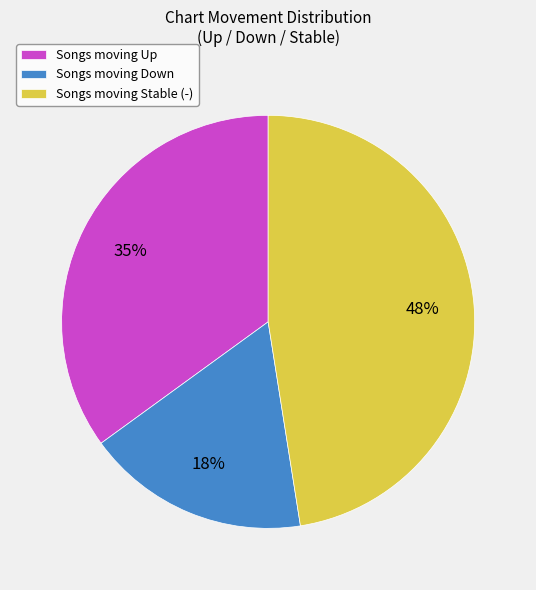

To the nearest percent, what is the average slice percentage?

33%